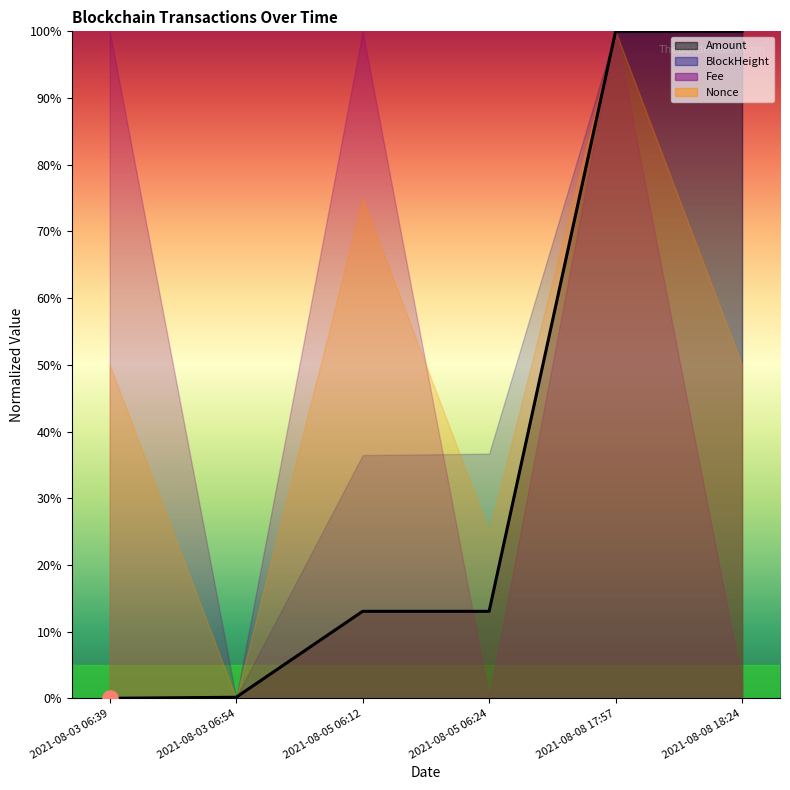

Approximately how many times larger is the value at 2021-08-05 06:12 compared to 2021-08-08 17:57?

0.1